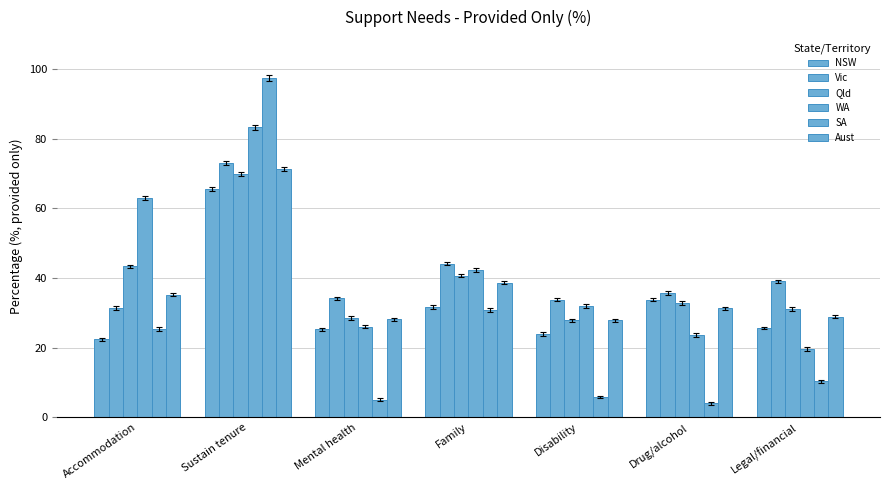

Where is Aust nearest to the value 49?

Family